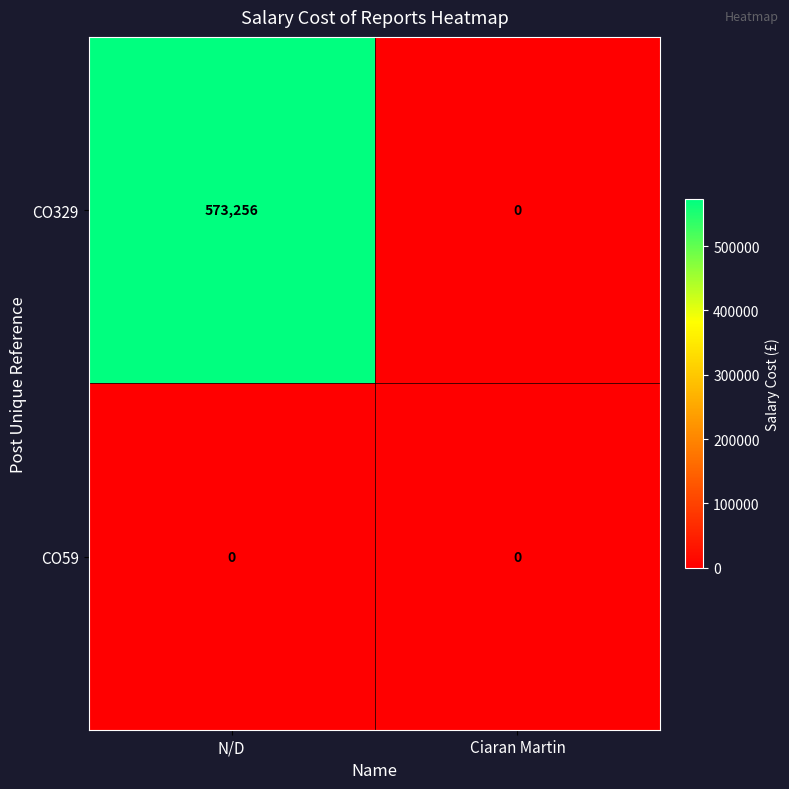

What is the maximum value for CO329?

573256